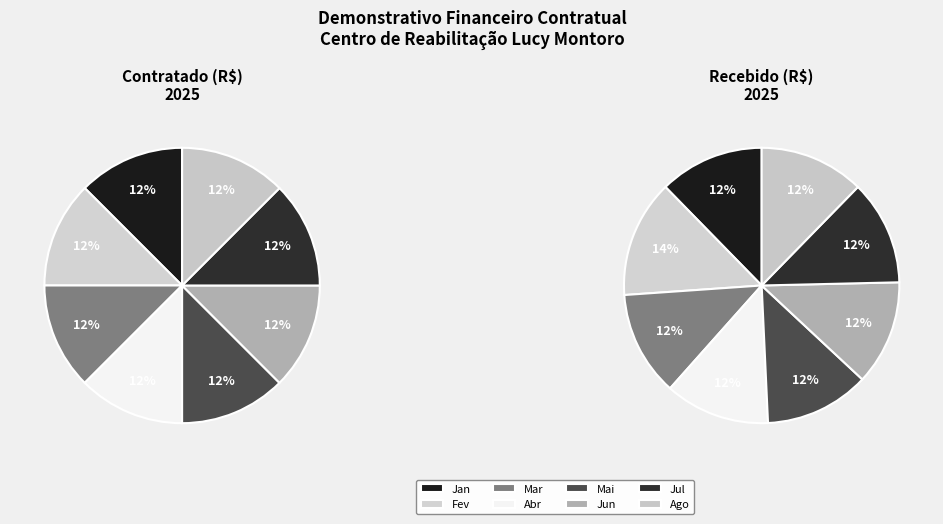

Which slice is the largest?

Fev